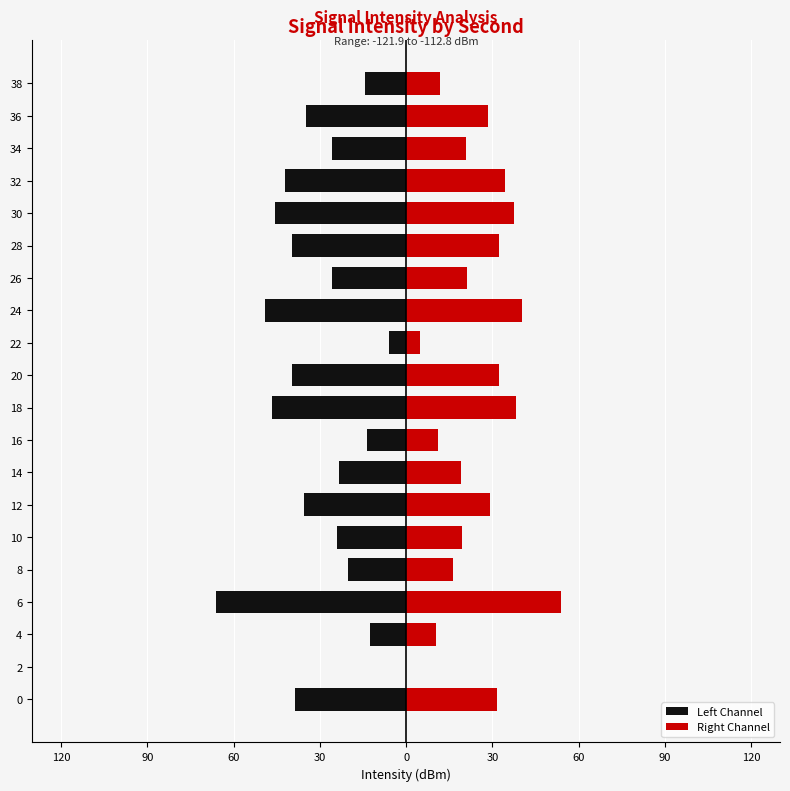

Which series has the widest spread of values?

Left Channel